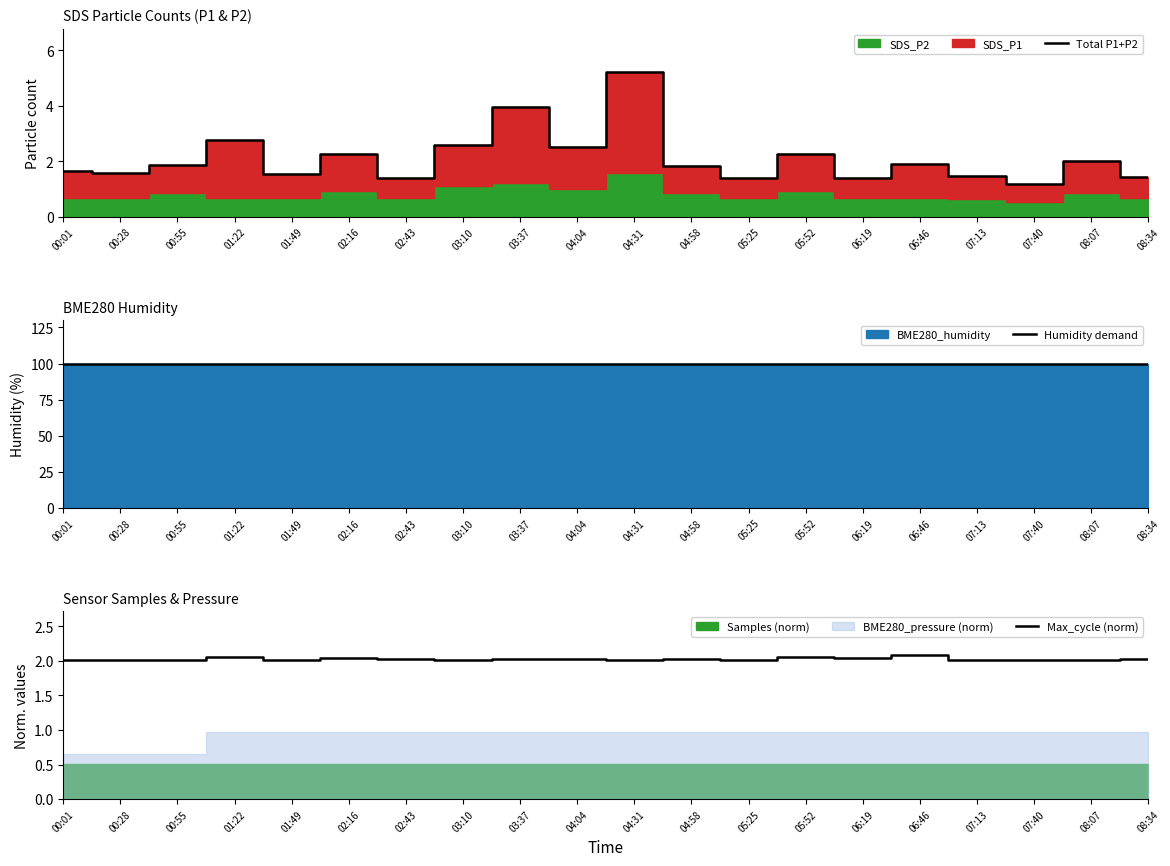

What position from the left is 08:34?

20